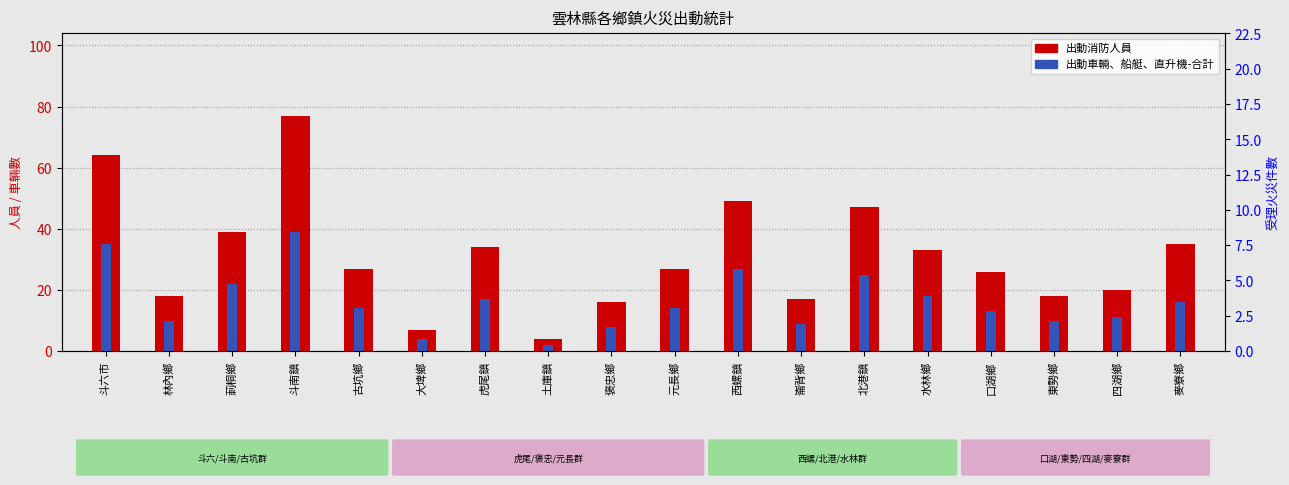

Is the value of 出動車輛、船艇、直升機-合計 at 褒忠鄉 greater than the value of 出動消防人員 at 古坑鄉?

No